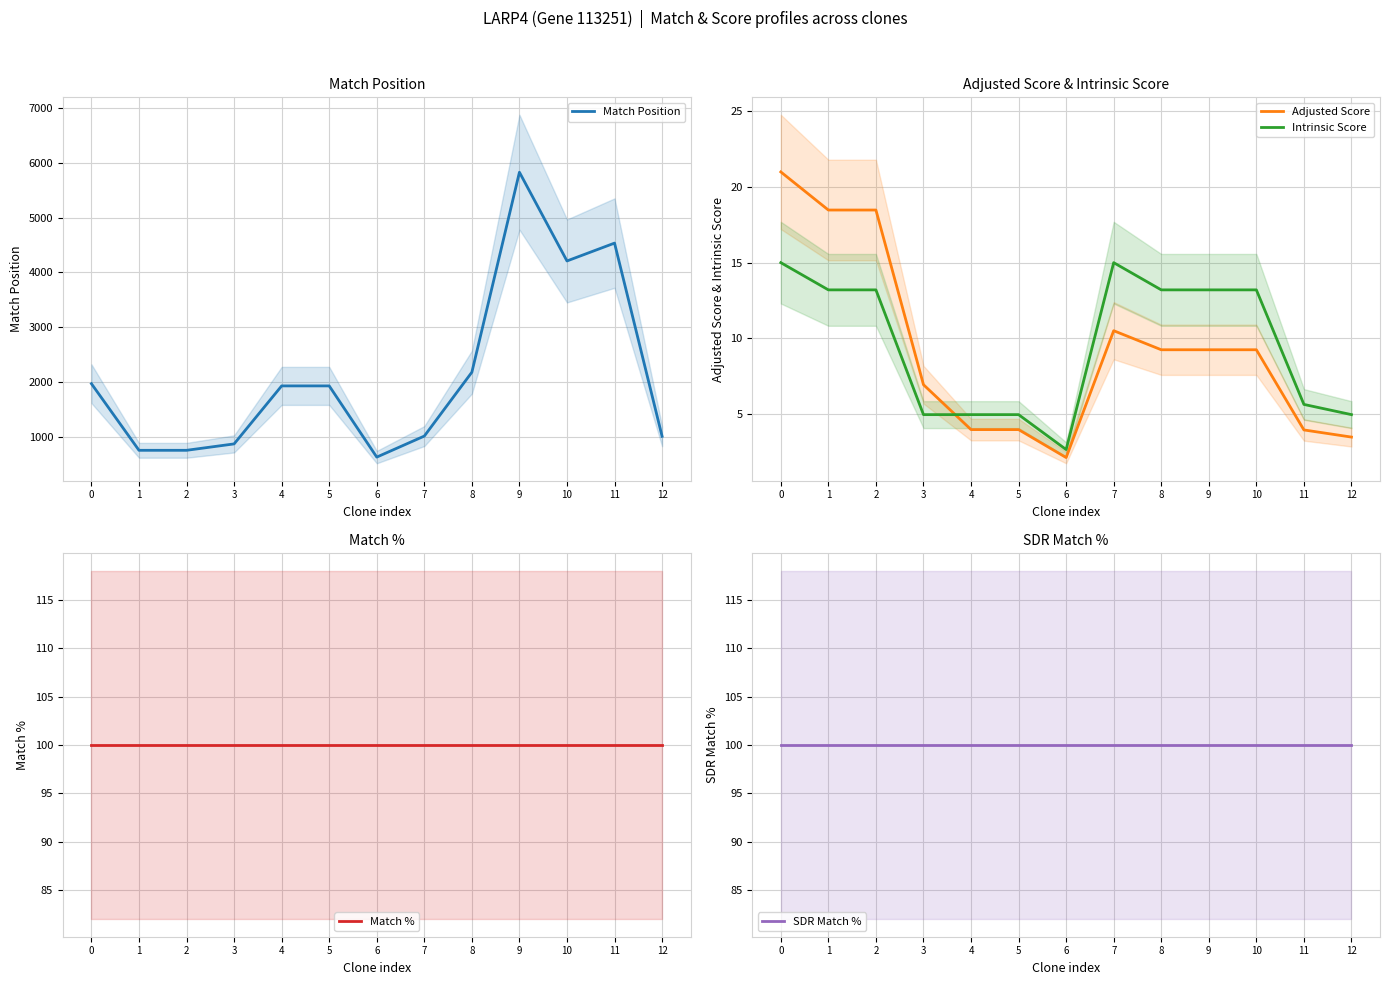

What is the average value of the Intrinsic Score series?

9.5